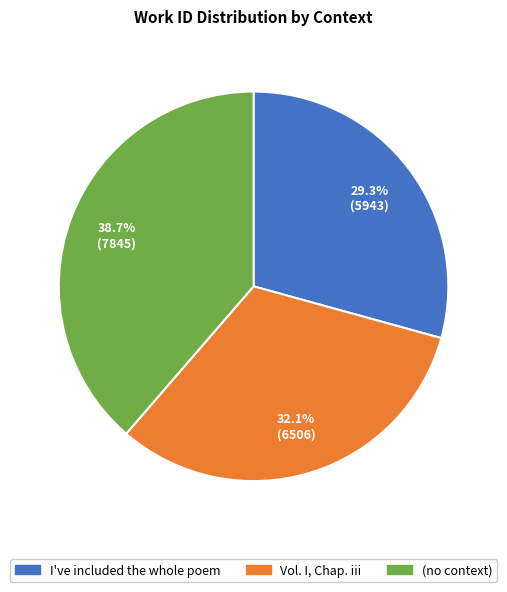

To the nearest percent, what percentage of the pie is I've included the whole poem?

29%